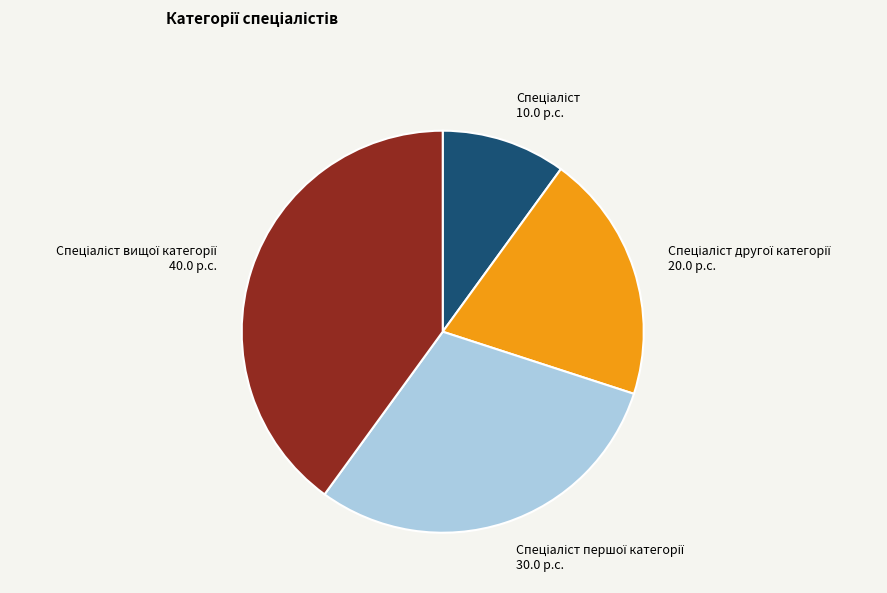

Is there any slice that represents more than half of the pie?

No